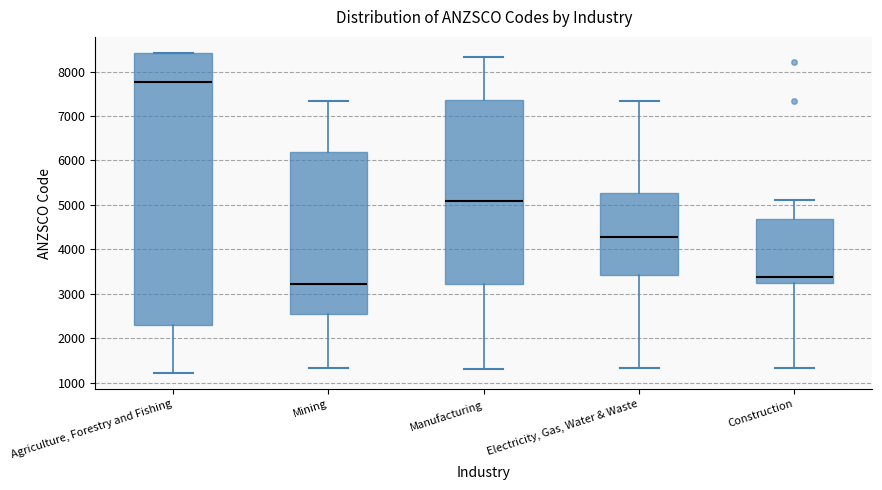

Comparing the boxes themselves (not the whiskers), which one is the tallest?

Agriculture, Forestry and Fishing